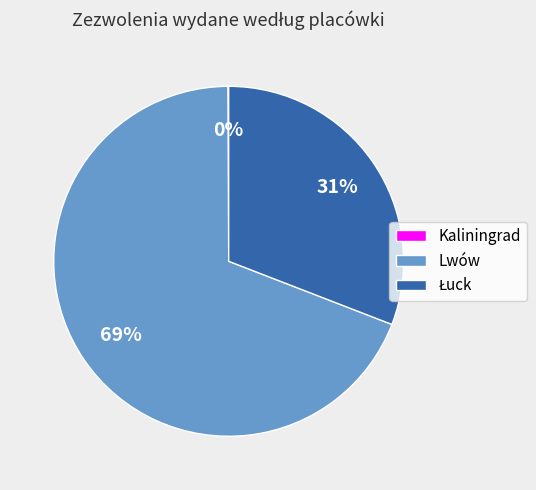

Is it true that Lwów is 69% of the pie?

True